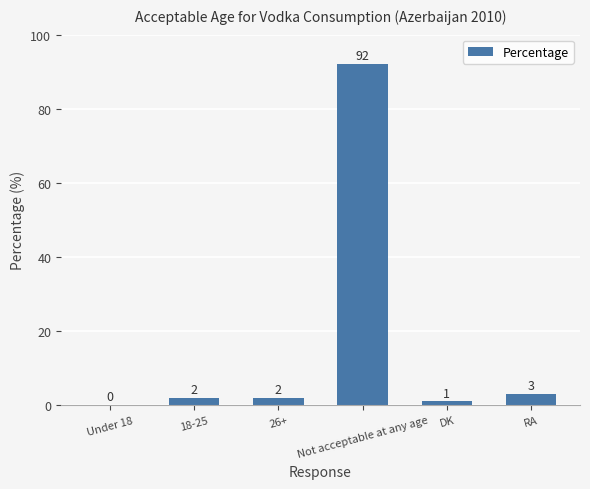

What is the change in value from 26+ to RA?

+1